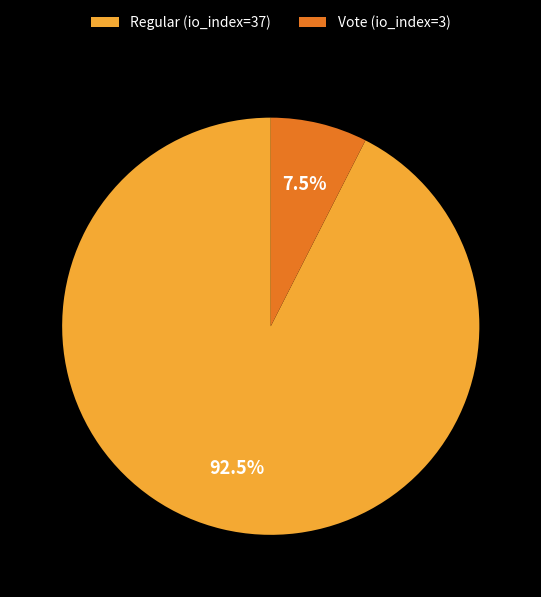

Which has a higher value, Vote (io_index=3) or Regular (io_index=37)?

Regular (io_index=37)